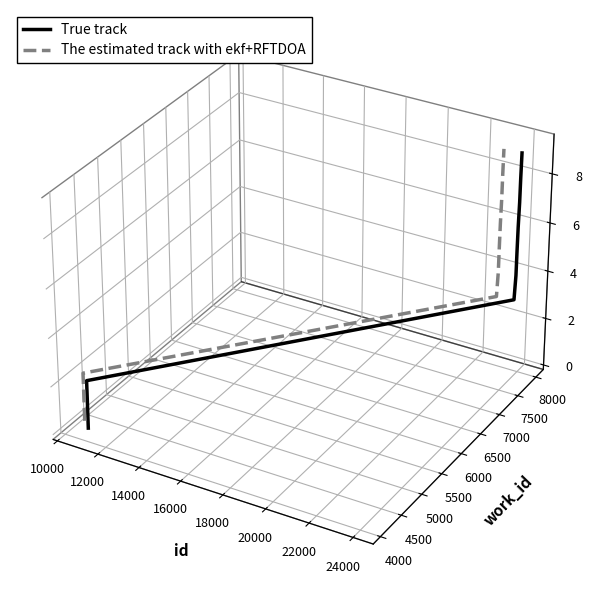

True or false: The estimated track with ekf+RFTDOA and True track cross at least once.

False